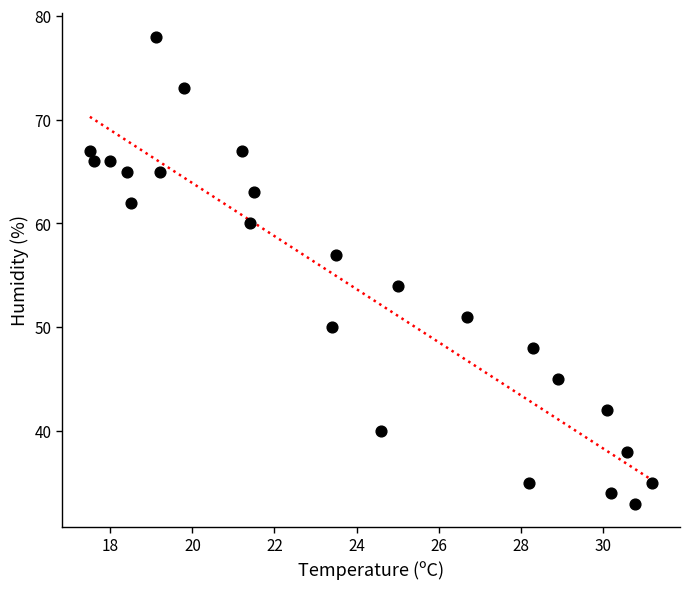

What is the range of Y values (max minus min)?

45